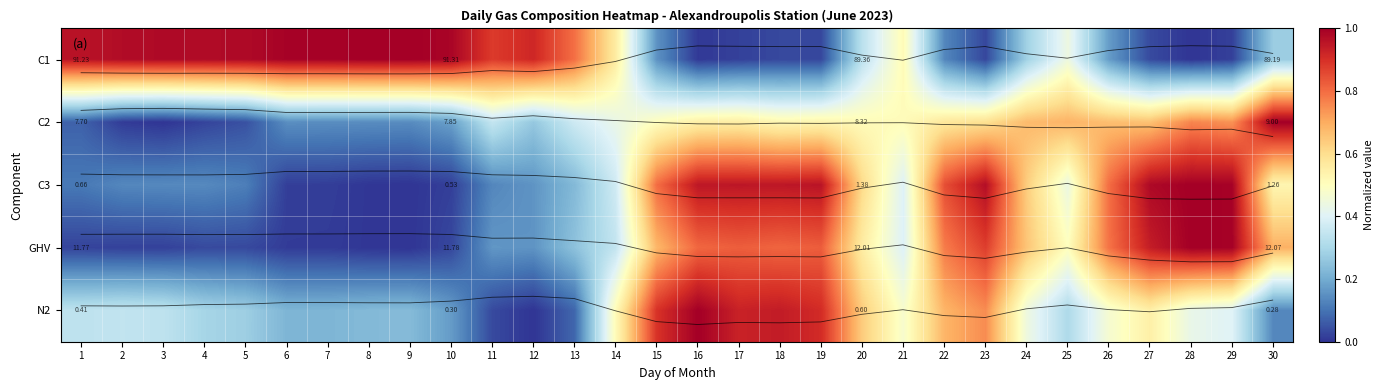

Is the value of C2 at 19 greater than the value of C1 at 11?

No